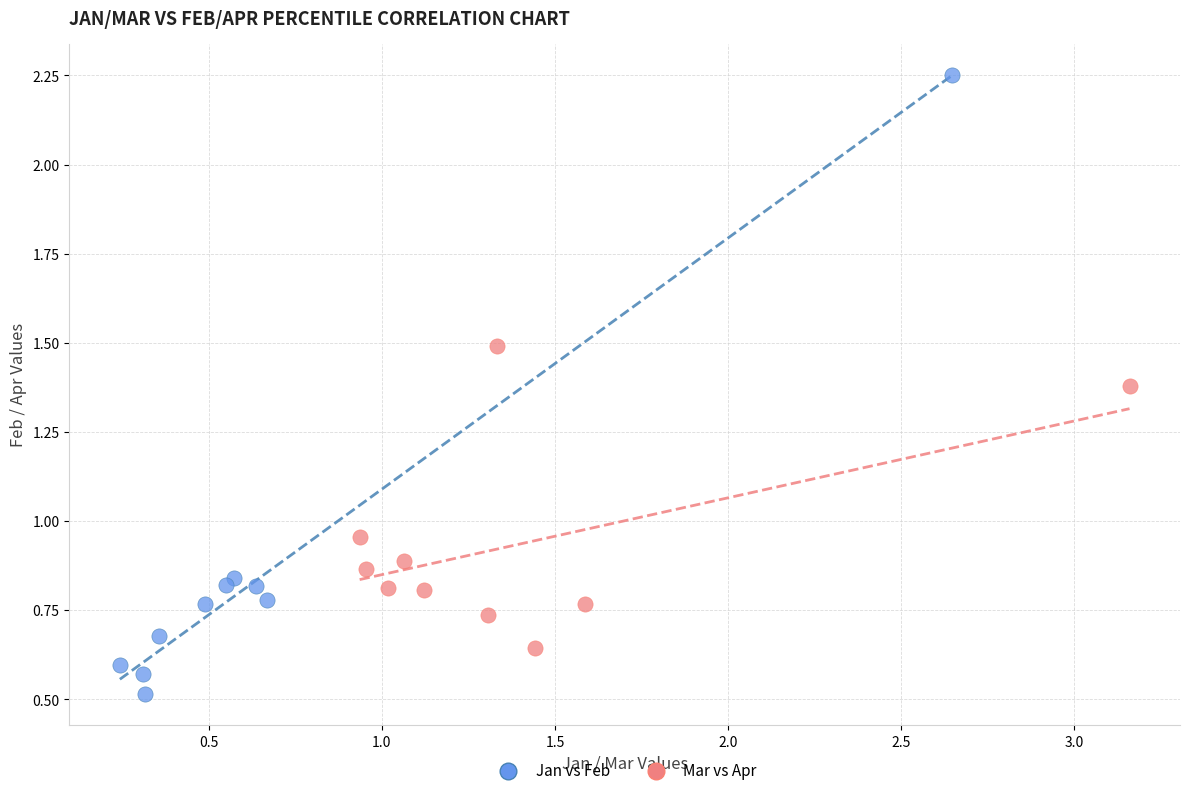

Which series has the widest spread of Y values?

Jan vs Feb